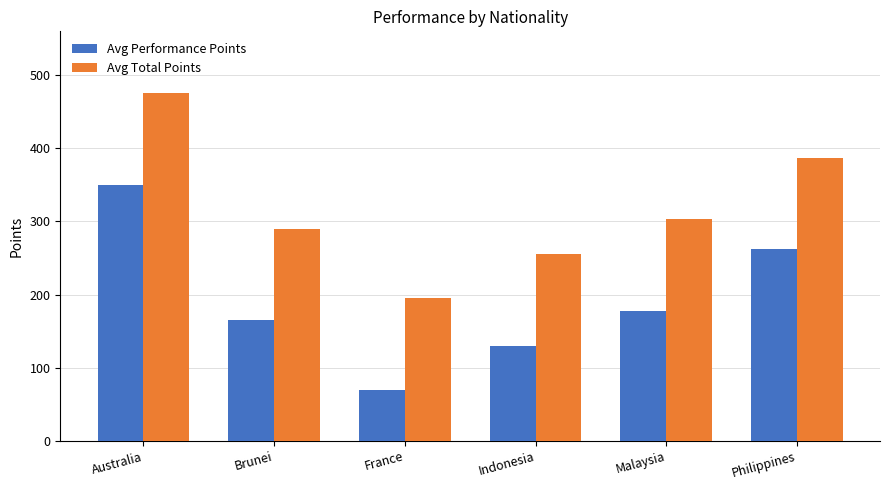

At which category is the sum across all series the highest?

Australia